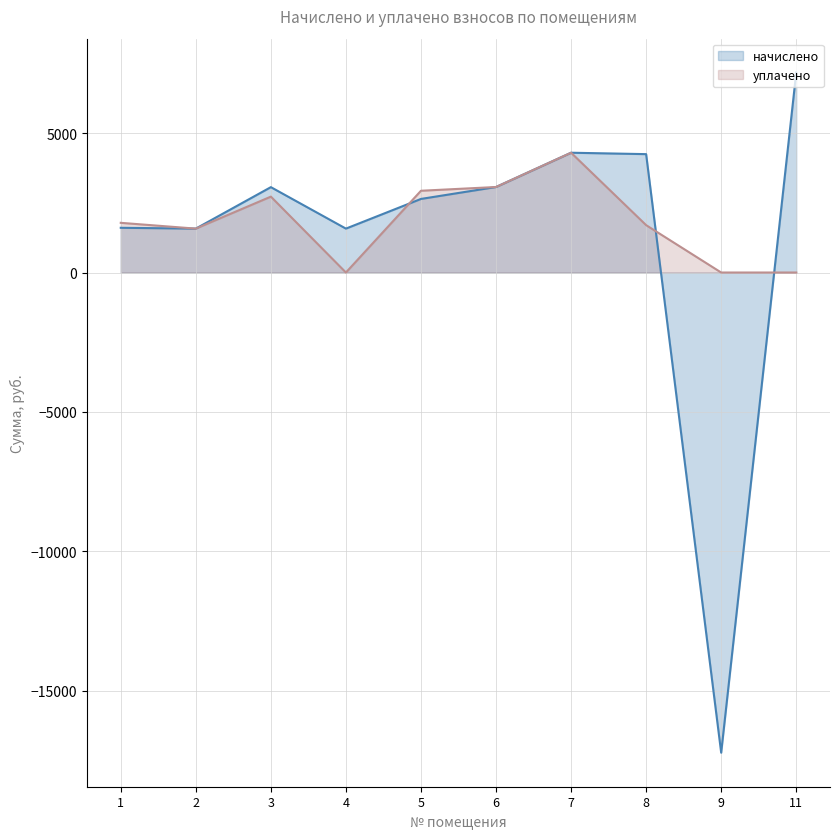

What value does the начислено series have at 2?

1574.6